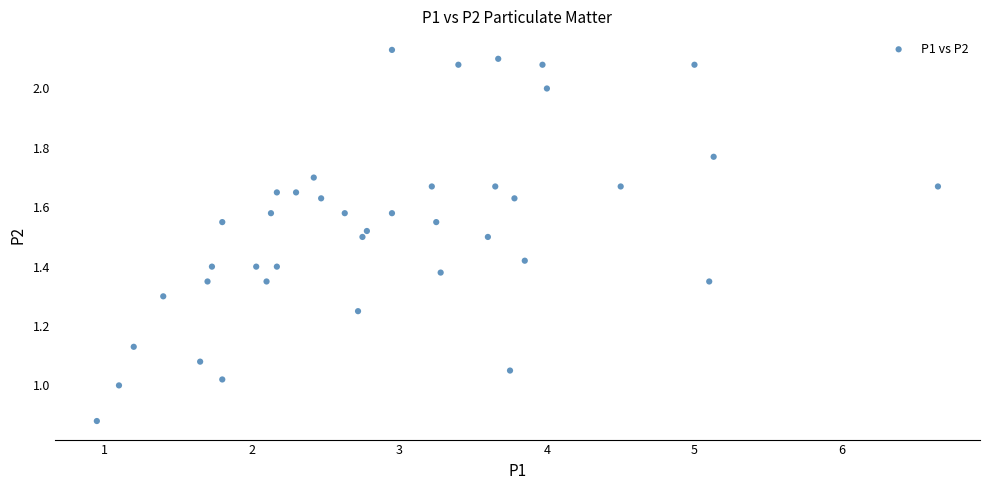

What is the range of X values (max minus min)?

5.7